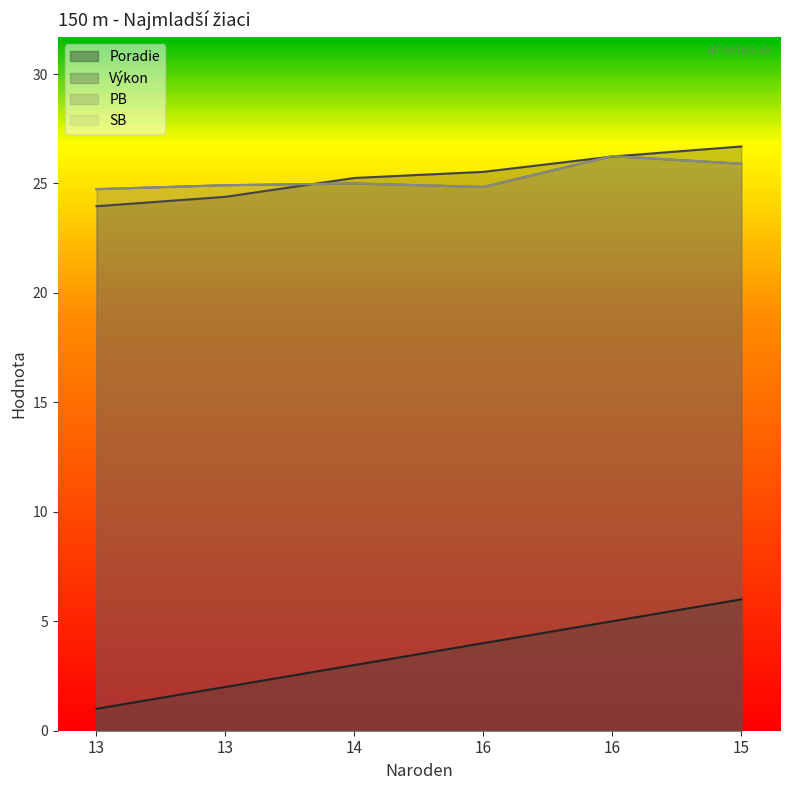

How many lines are shown in the chart?

4